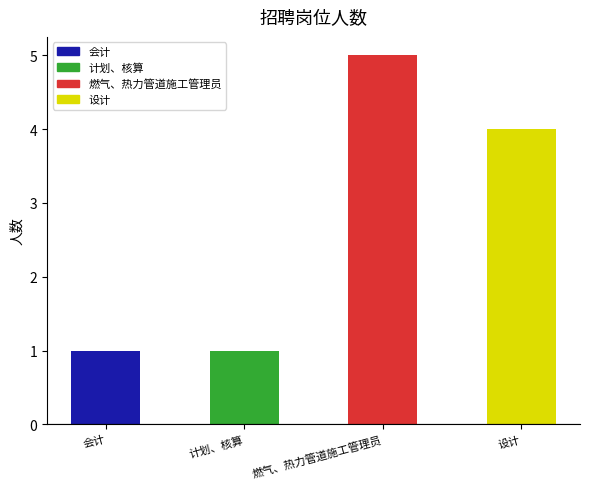

List the labels in order of value, smallest first.

会计, 计划、核算, 设计, 燃气、热力管道施工管理员